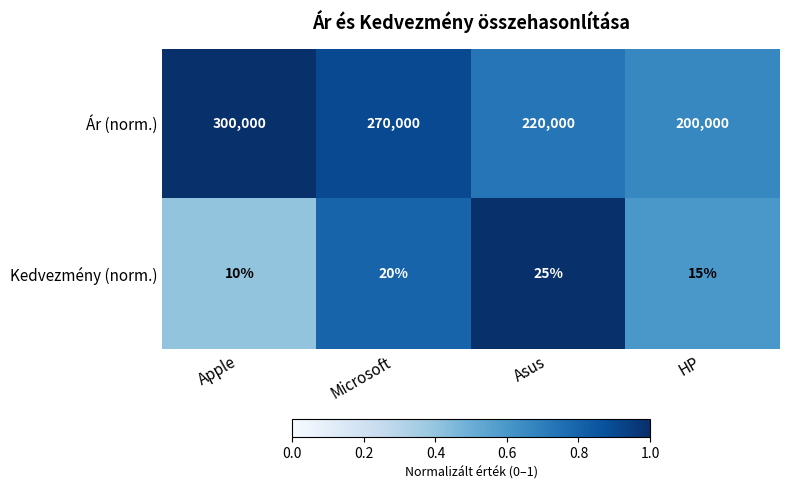

What is the maximum value shown in the chart?

300000